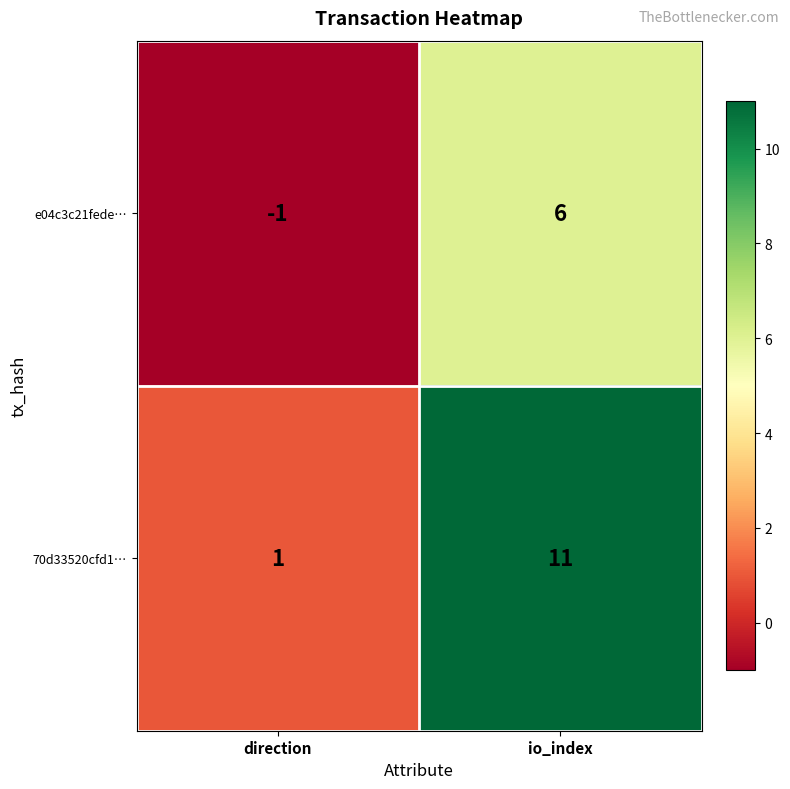

At which label is e04c3c21fede… closest to 2?

direction